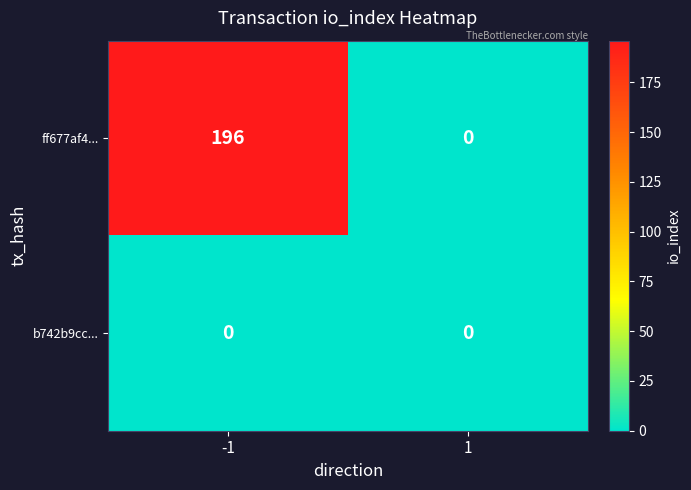

Rank the series at -1 from lowest to highest value.

b742b9cc..., ff677af4...